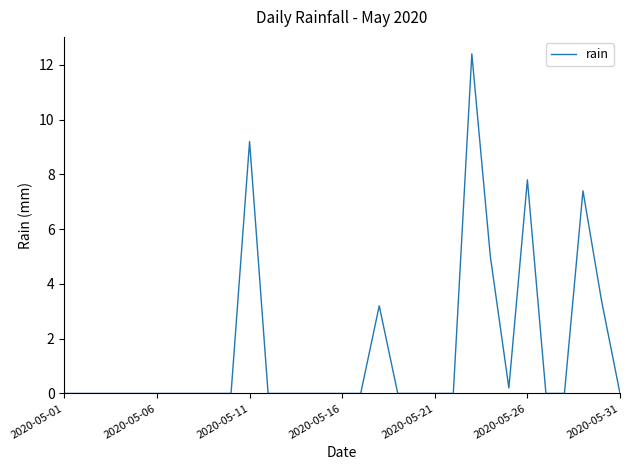

What is the greatest value displayed?

12.4